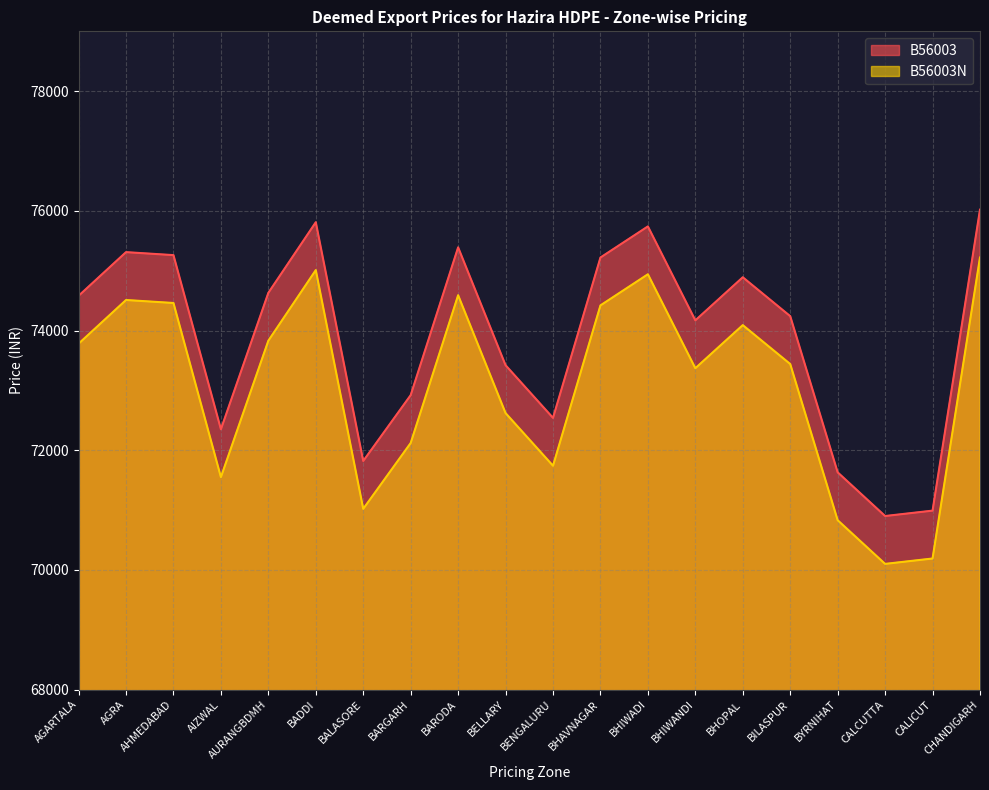

Which series changed the most between AIZWAL and CALCUTTA?

B56003